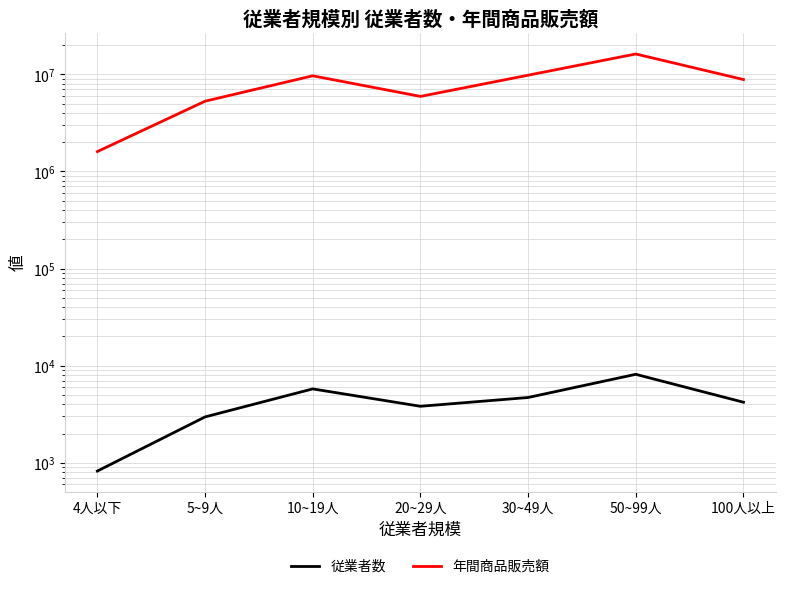

Where is 年間商品販売額 nearest to the value 8897834?

100人以上